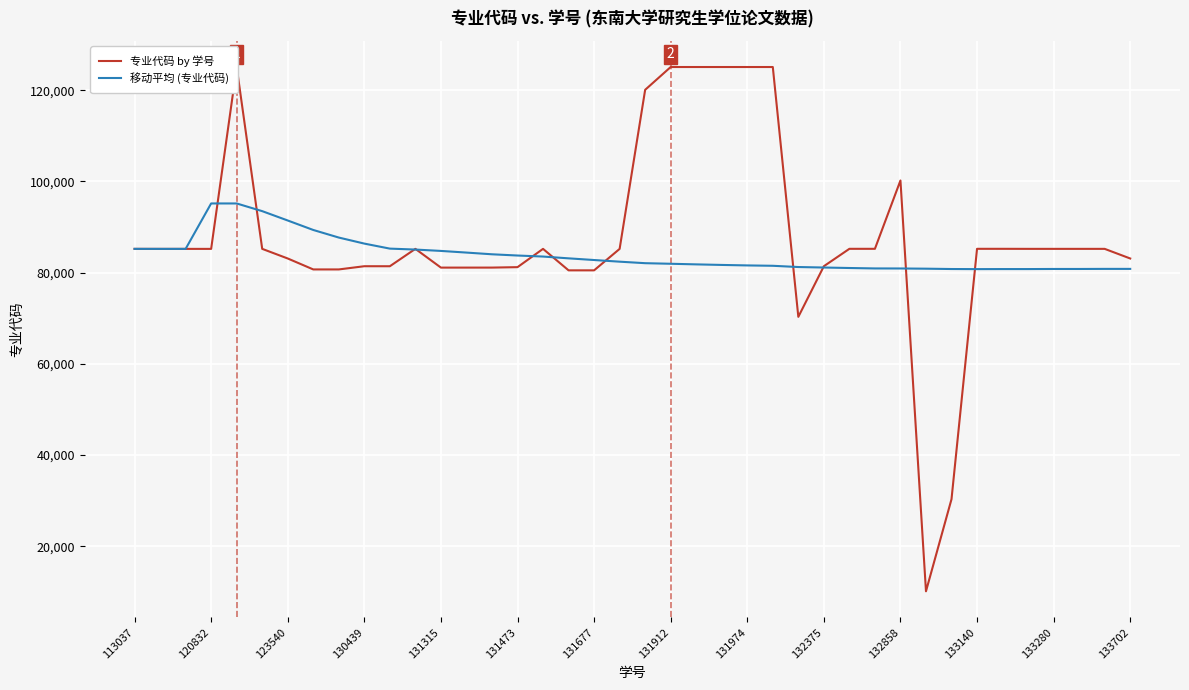

What is the total value across all series at 20?

202170